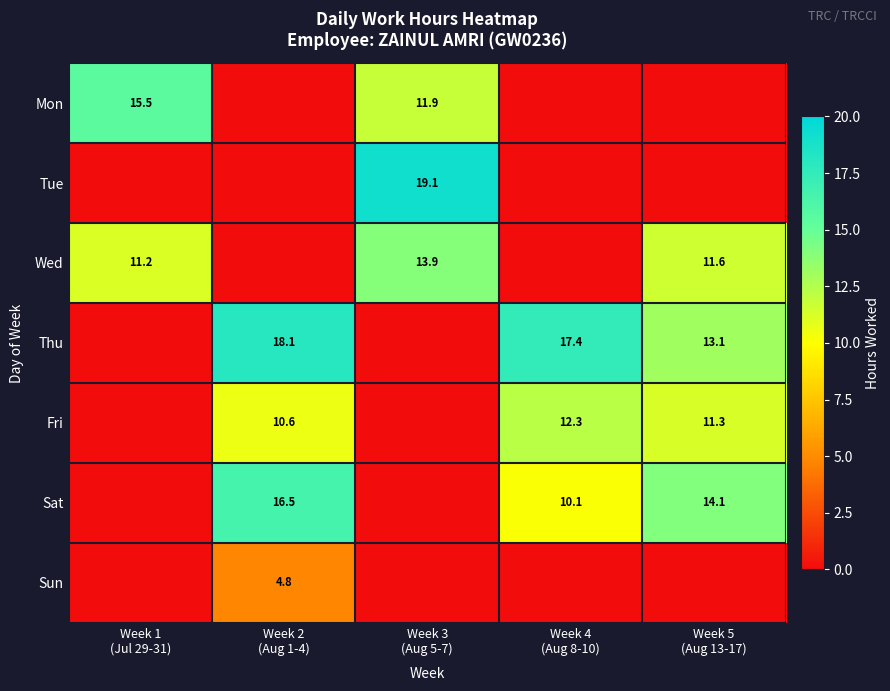

How many categories are shown in the chart?

5